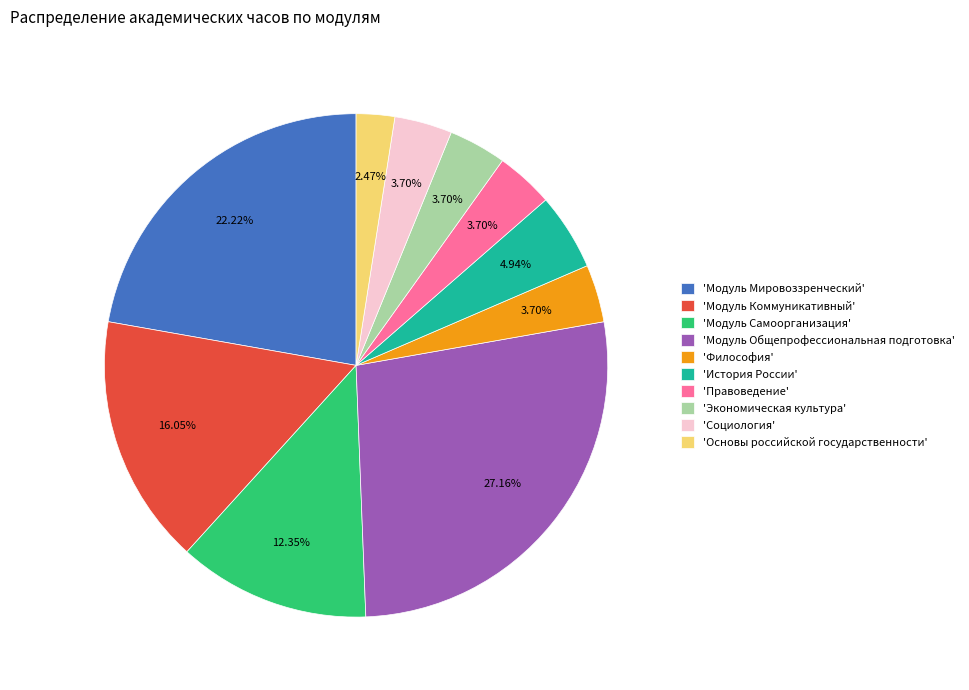

Do 'История России' and 'Модуль Общепрофессиональная подготовка' together represent more than half of the pie?

No